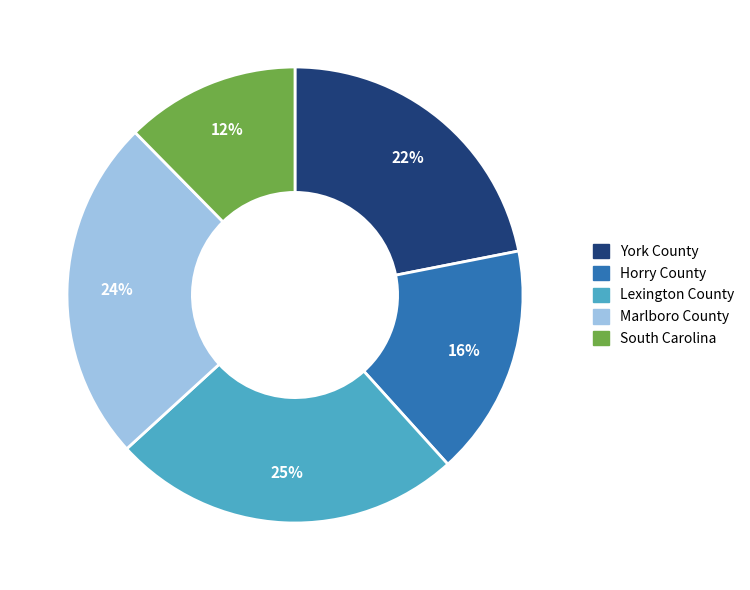

To the nearest percent, what is the difference between the largest and smallest slice percentages?

13%